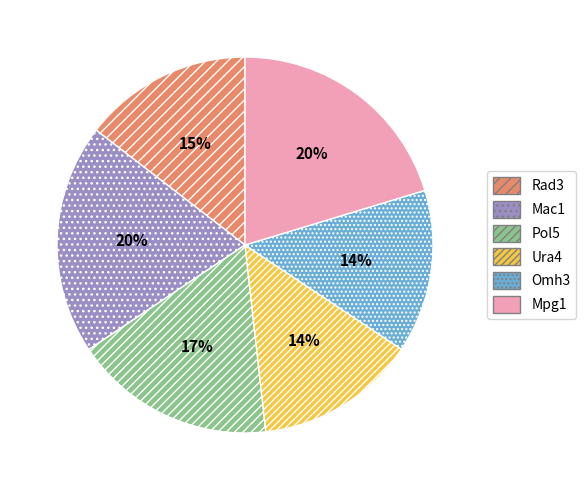

What percentage is the Omh3 slice, to the nearest percent?

14%